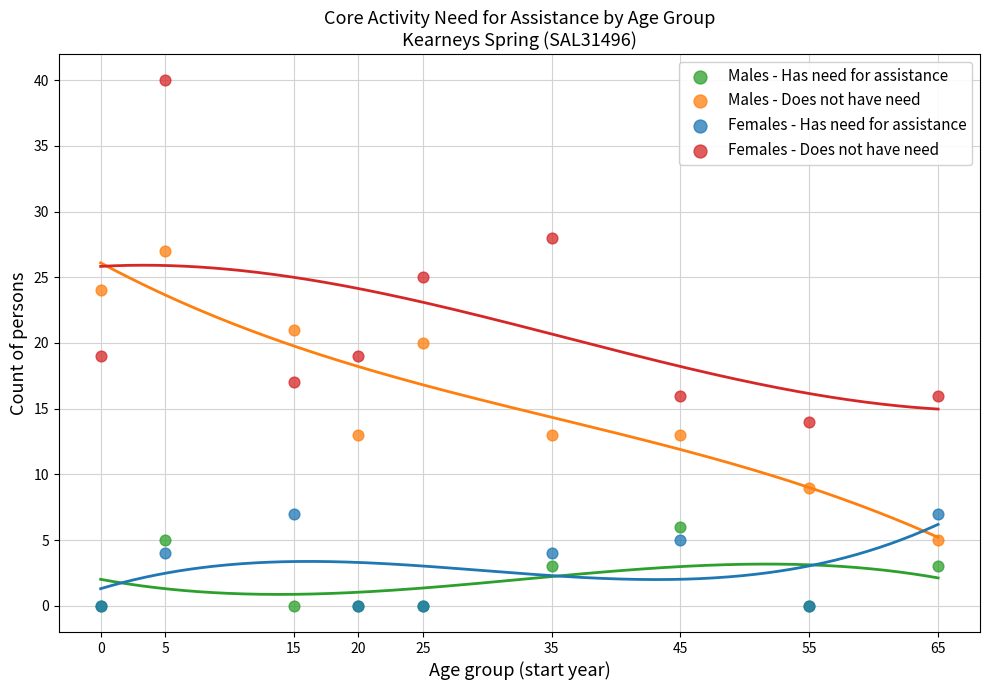

What are all the series names shown in the legend?

Males - Has need for assistance, Males - Does not have need, Females - Has need for assistance, Females - Does not have need